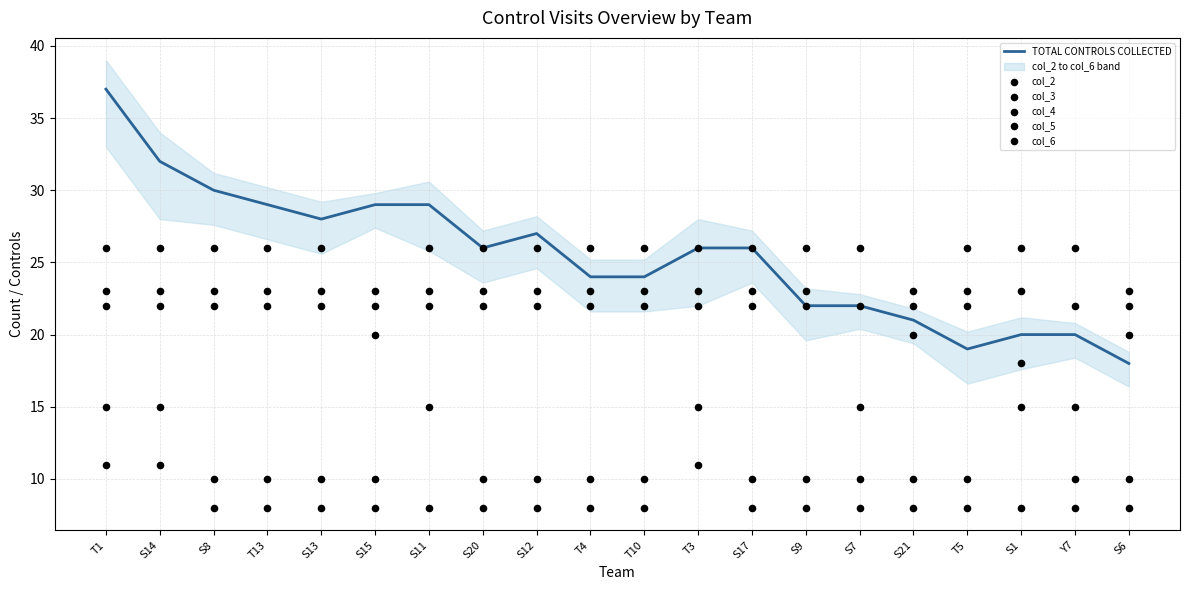

At which category is the sum across all series the highest?

T1